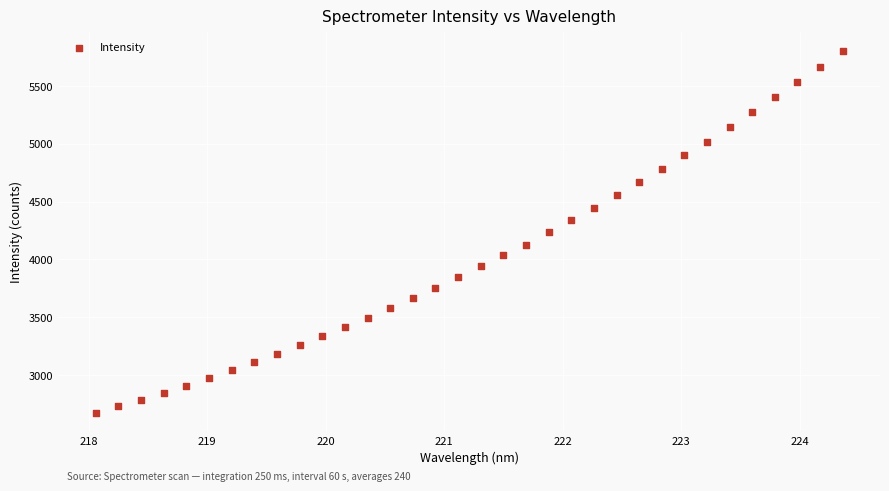

What is the range of Y values (max minus min)?

3134.5